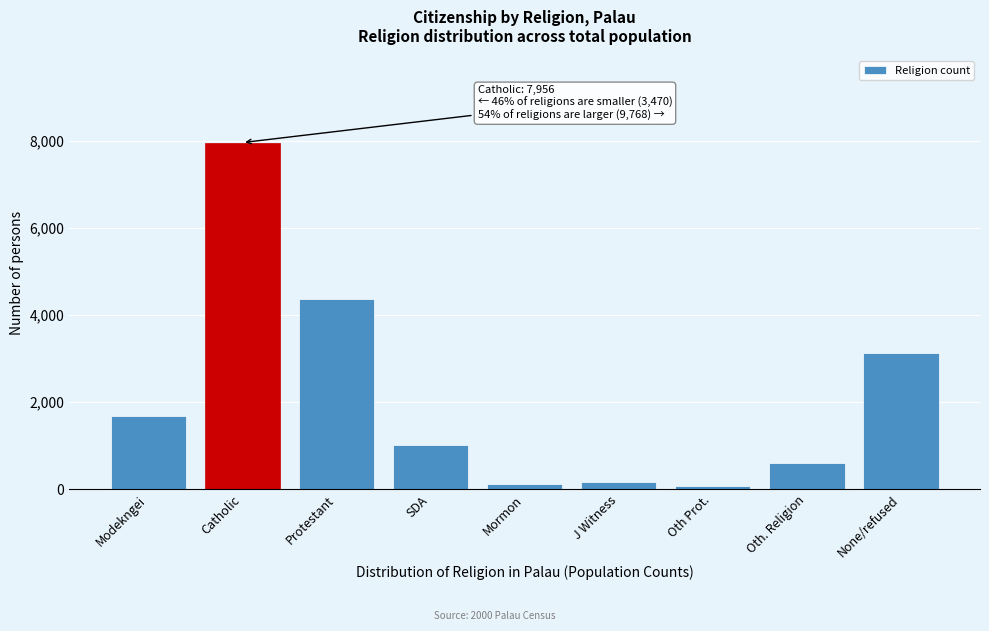

Reading left to right, extract all data points from this chart.

1682	7956	4373	1019	124	166	80	599	3130